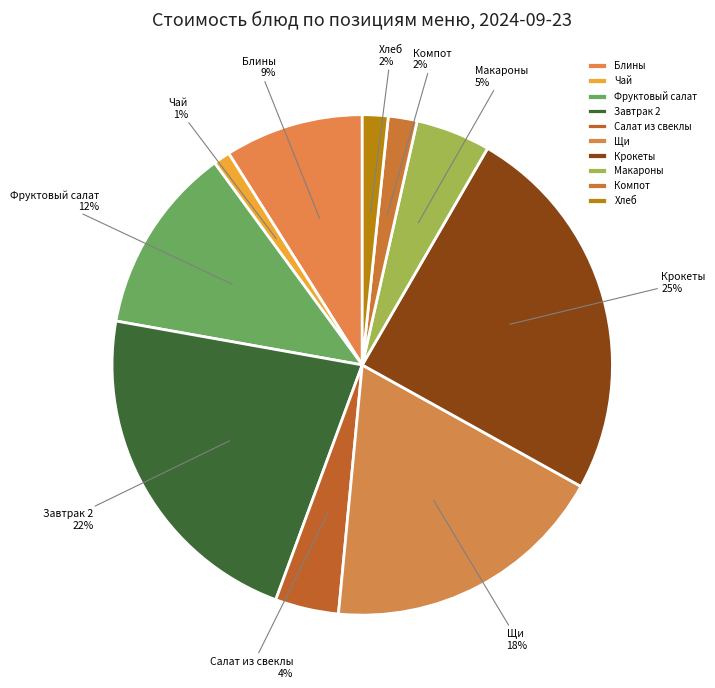

Count the number of slices in the pie.

10